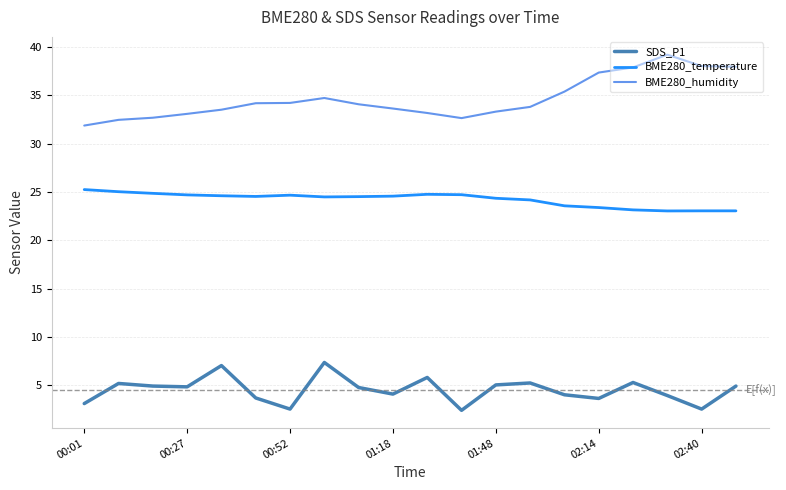

List the series in order of their overall mean, lowest first.

SDS_P1, BME280_temperature, BME280_humidity